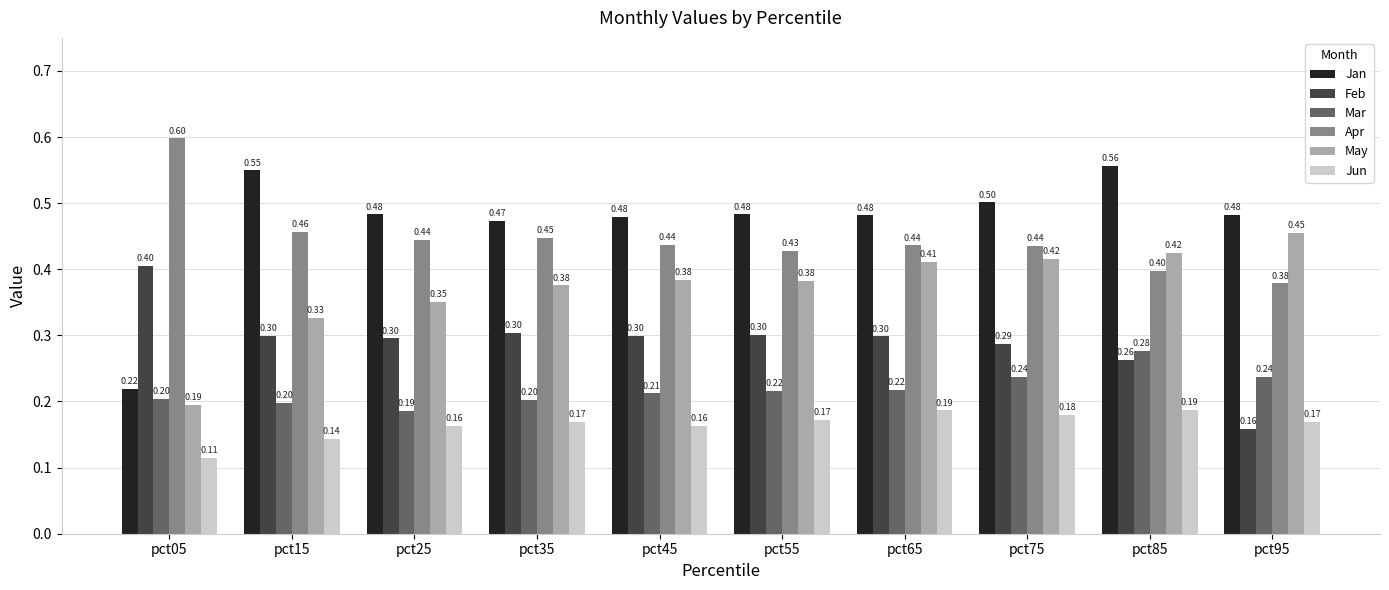

What is the average value of the Feb series?

0.3